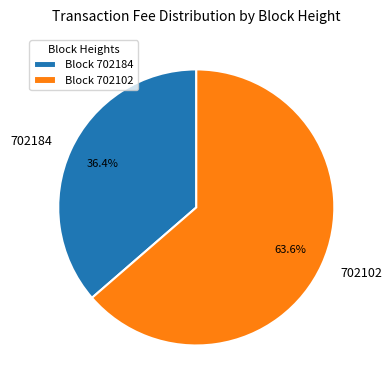

Which has a higher value, 702184 or 702102?

702102